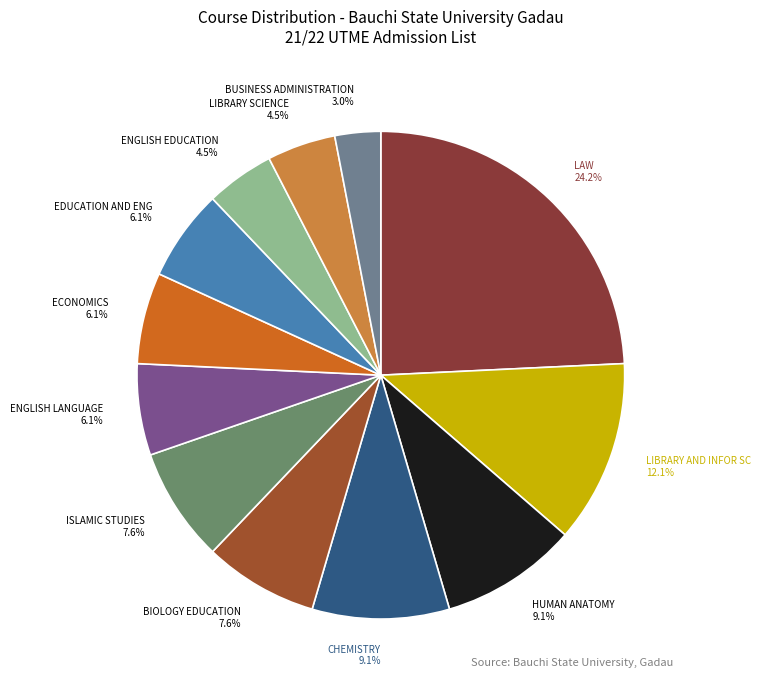

Which slice is the smallest?

BUSINESS ADMINISTRATION